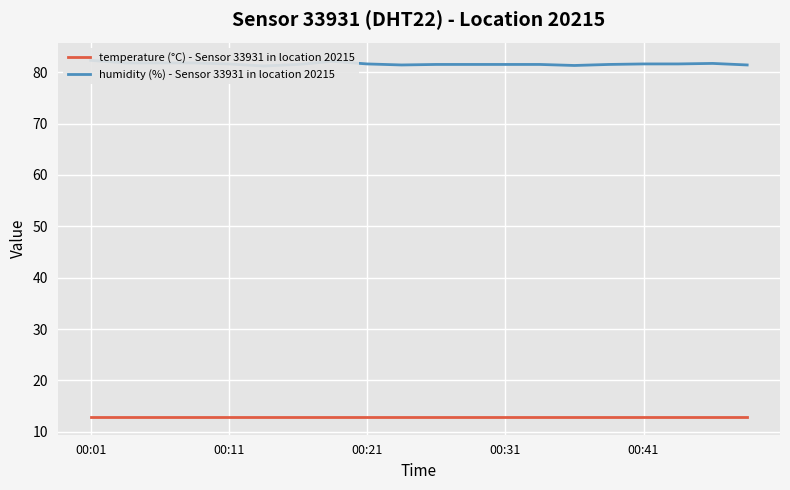

The temperature (°C) - Sensor 33931 in location 20215 series shows 12.9 at 13. True or false?

True